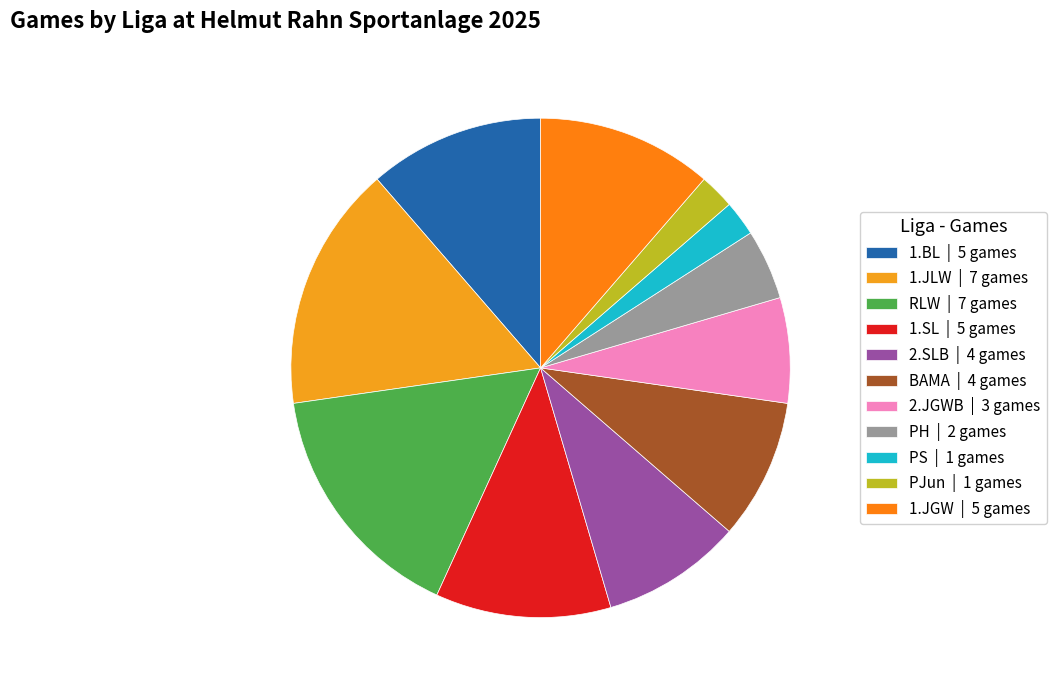

Rank the categories by value from highest to lowest.

1.JLW, RLW, 1.BL, 1.SL, 1.JGW, 2.SLB, BAMA, 2.JGWB, PH, PS, PJun